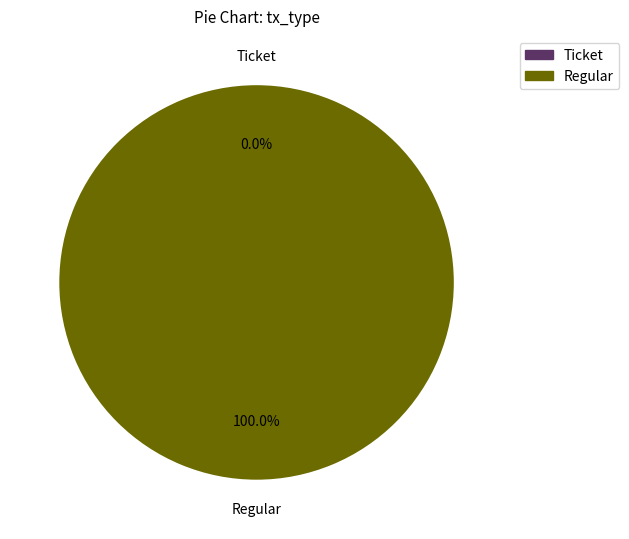

How many segments does this pie chart have?

2